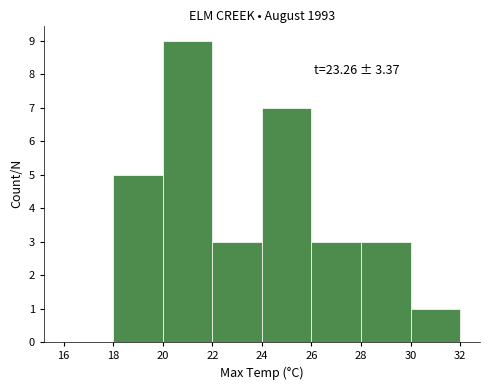

Which range on the x-axis has the tallest bar?

20 to 22